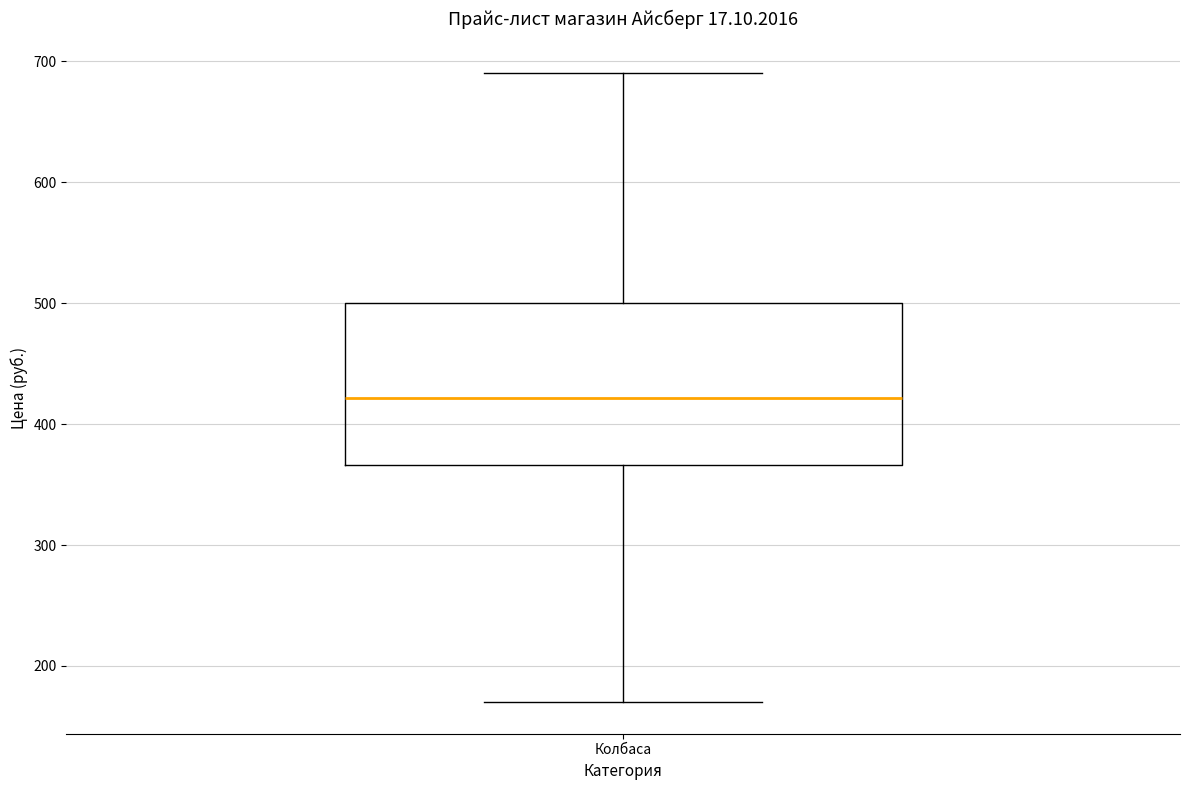

Read this box plot against the y-axis: the position of the median line, the range covered by the box, and the ends of both whiskers. The values are not printed on the chart, so give them approximately, as read against the axis.

median 420, box 370 to 500, whiskers 170 to 690